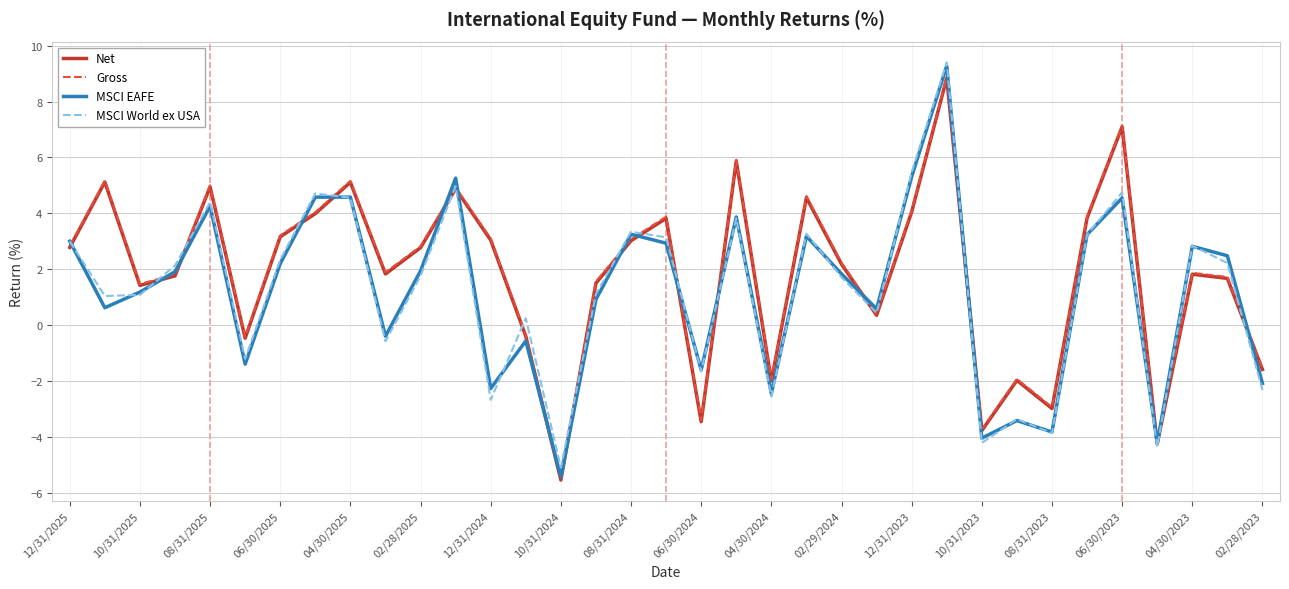

How many lines are shown in the chart?

4